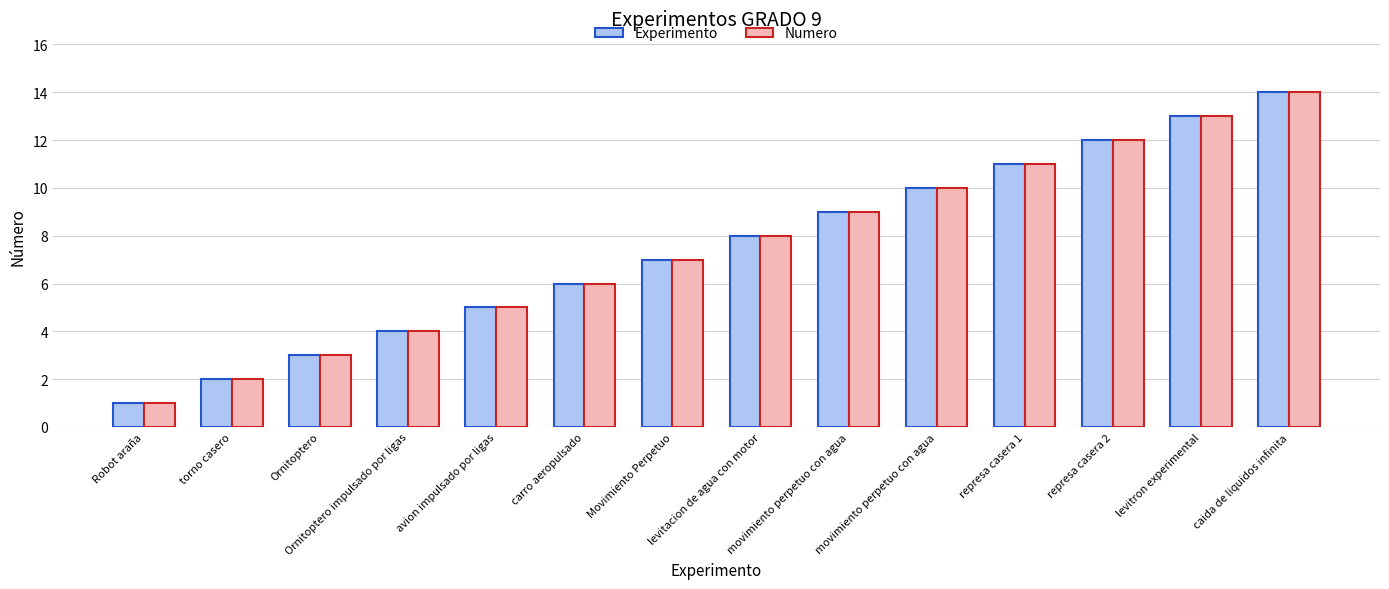

What is the value of the Experimento bar at the 7th from the left?

7